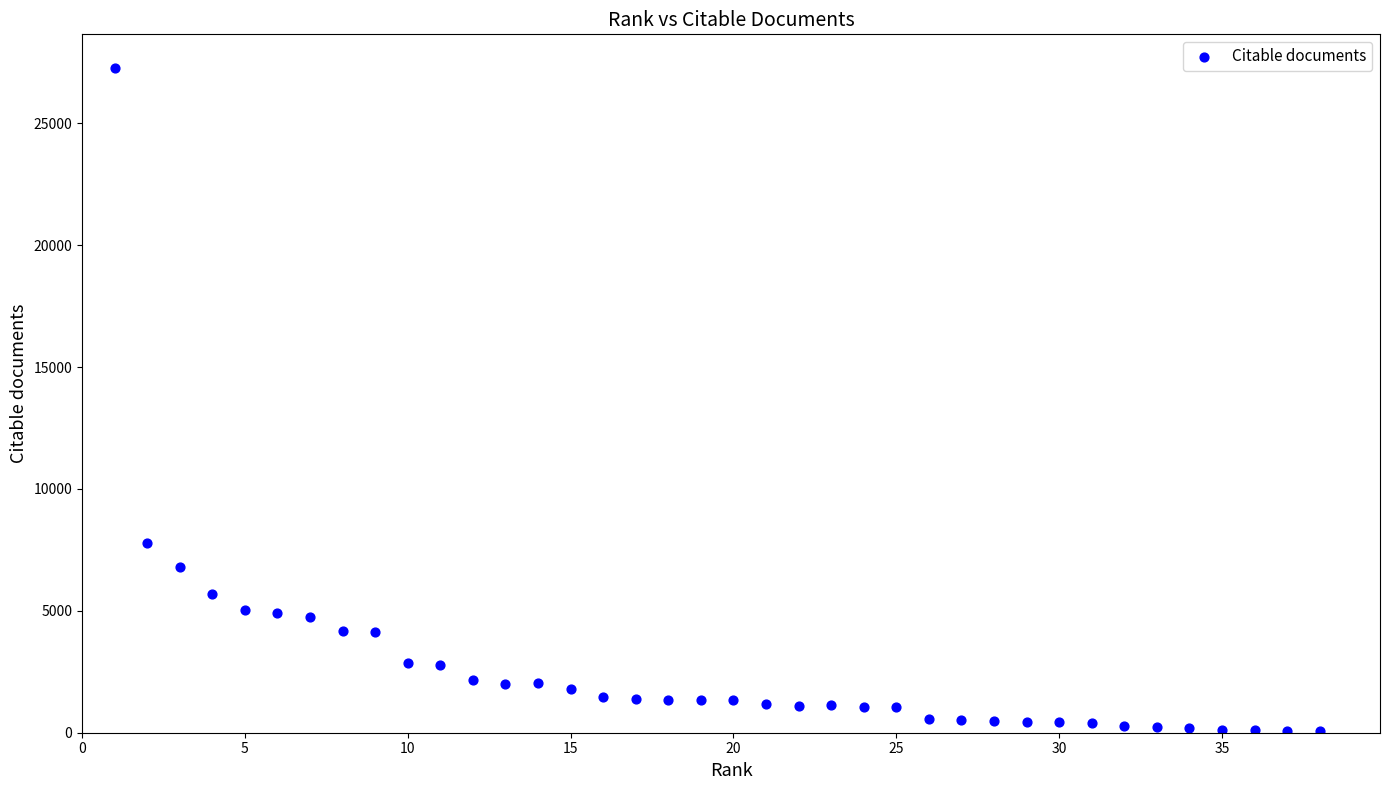

What is the range of X values (max minus min)?

37